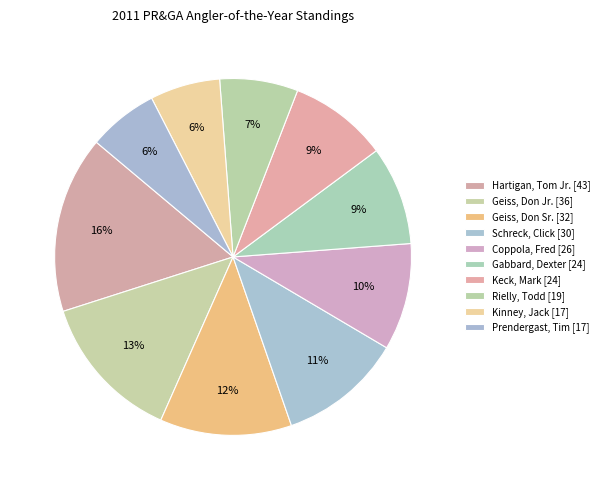

Count the number of slices in the pie.

10